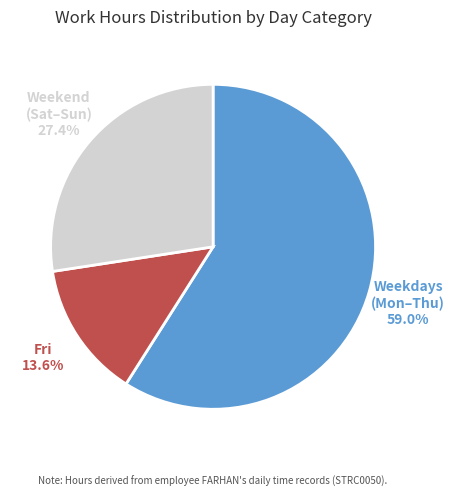

Is there any slice that represents more than half of the pie?

Yes